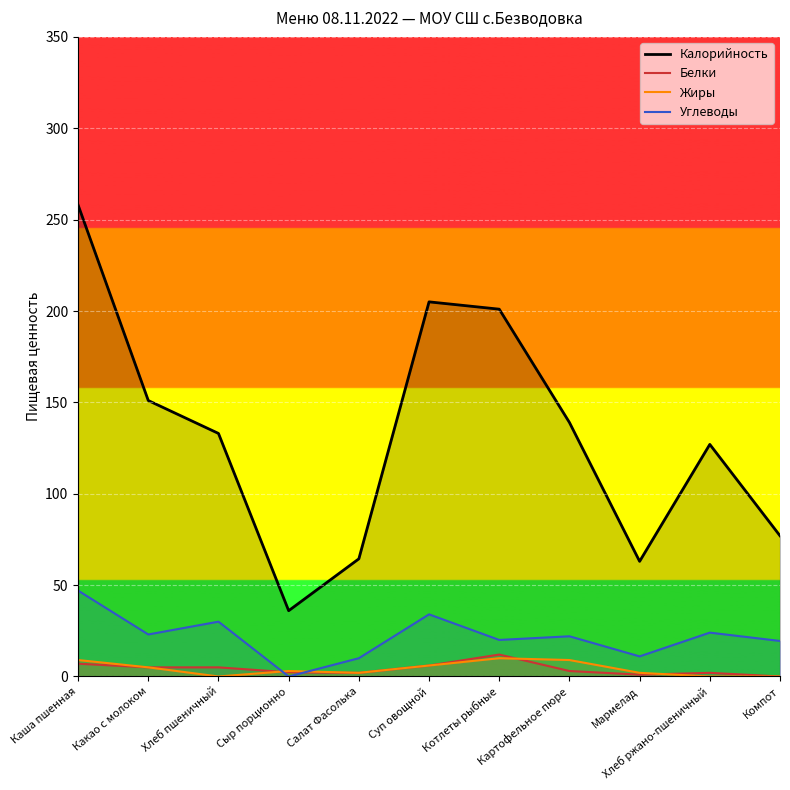

What is the label of the 8th point from the right?

Сыр порционно